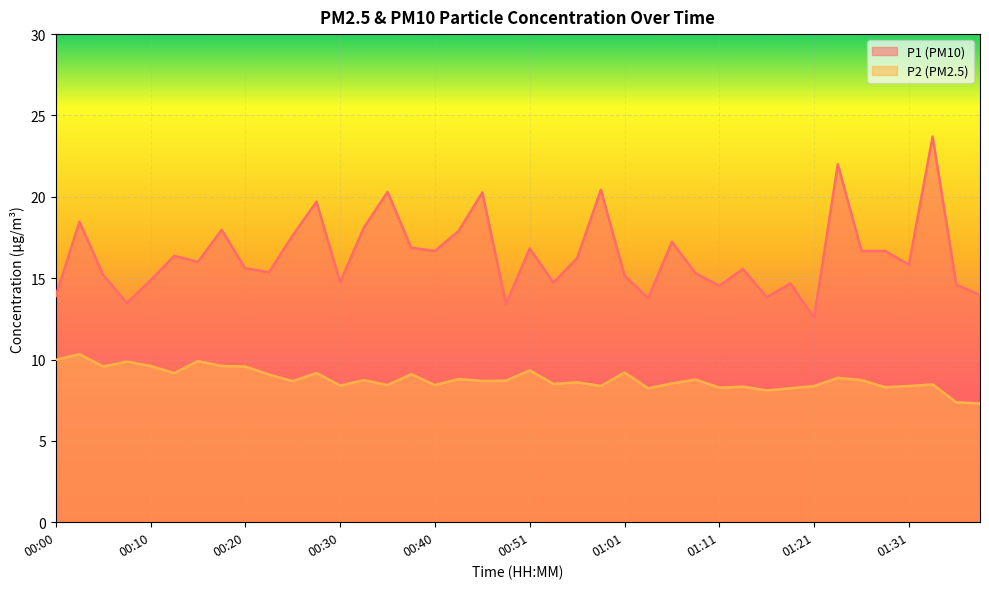

At which label does P2 first exceed 8?

00:00